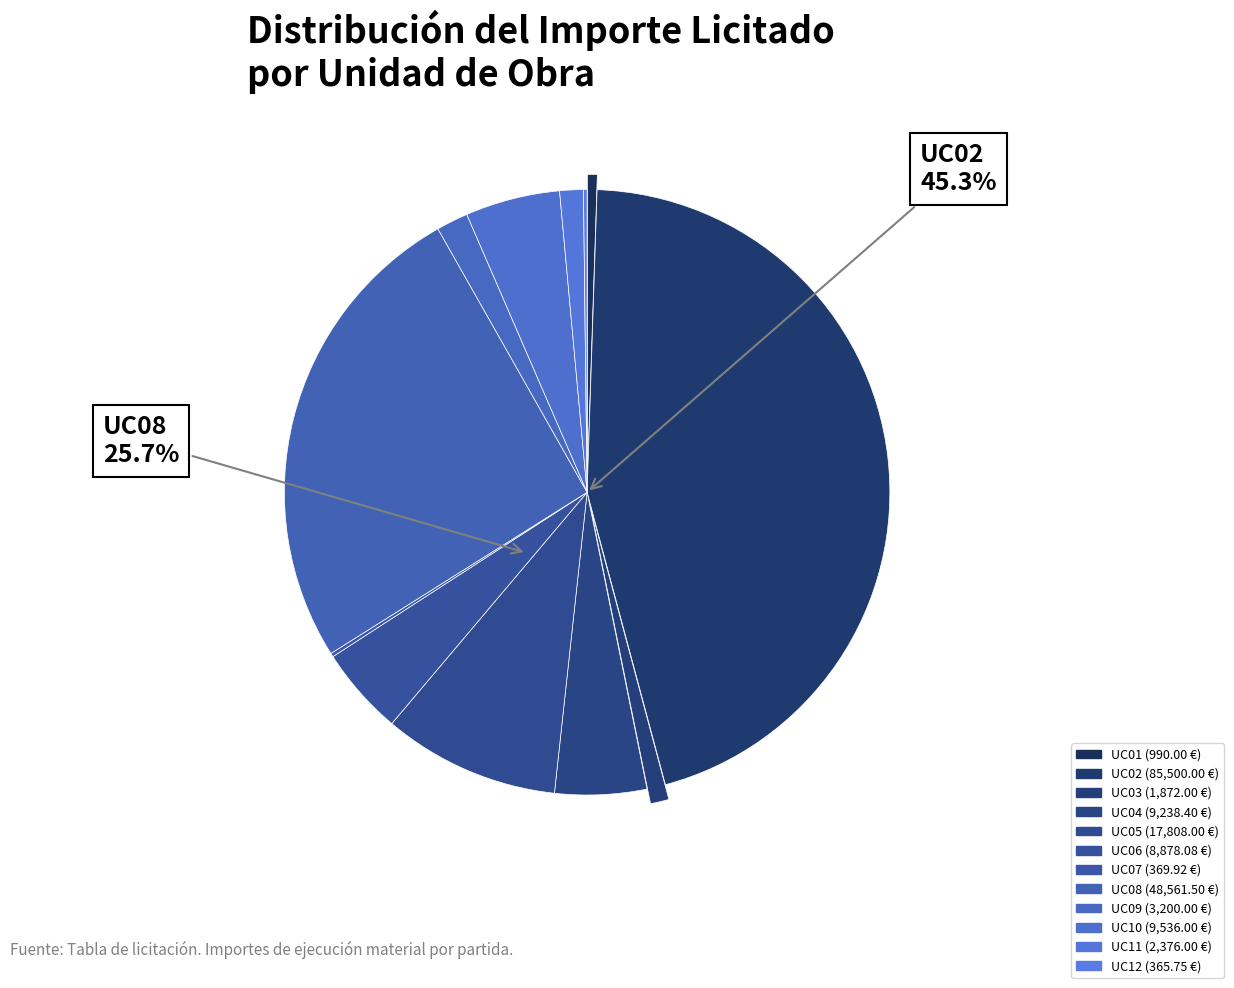

Which slice is the largest?

UC02